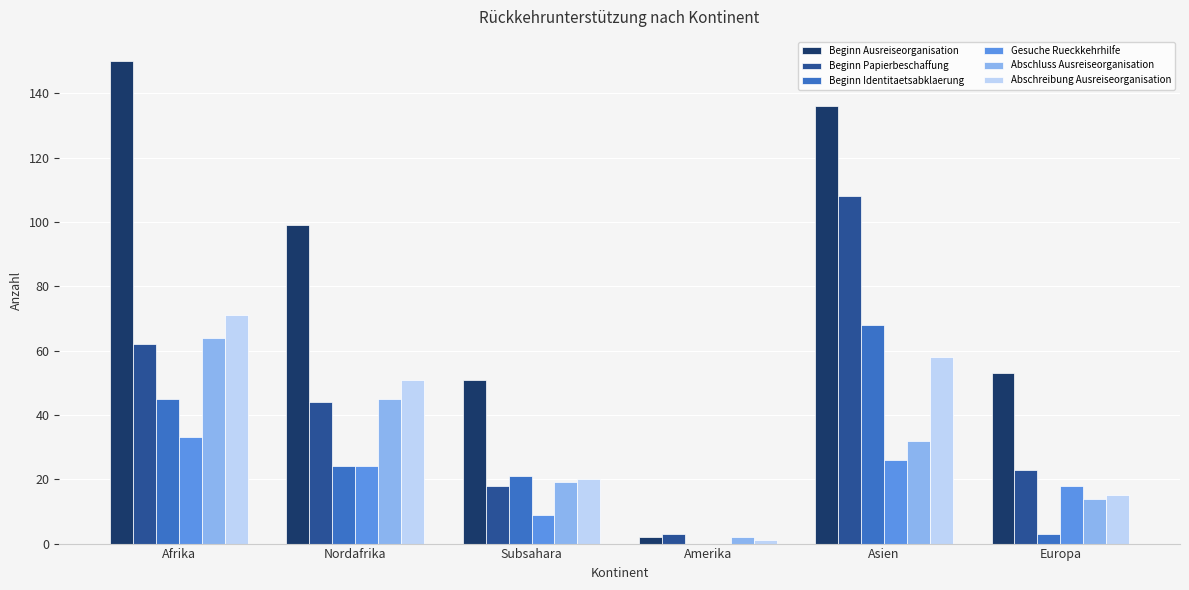

Which category has the highest value across all series?

Afrika